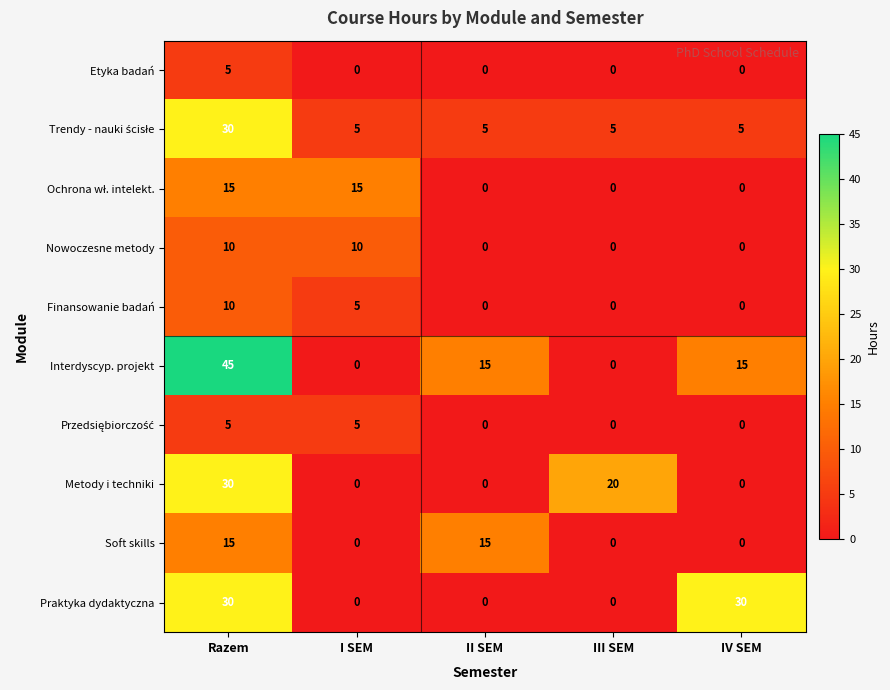

At II SEM, list the series in order from largest to smallest.

Interdyscyp. projekt, Soft skills, Trendy - nauki ścisłe, Etyka badań, Ochrona wł. intelekt., Nowoczesne metody, Finansowanie badań, Przedsiębiorczość, Metody i techniki, Praktyka dydaktyczna